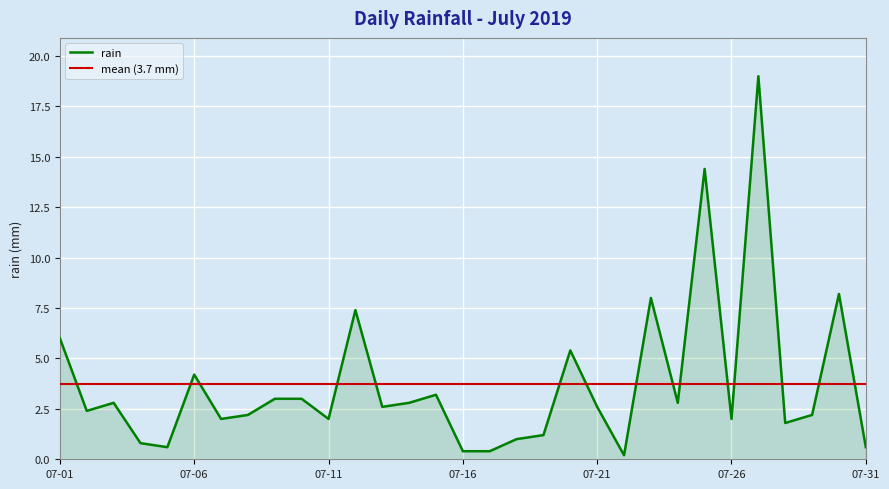

What is the change in value from 2019-07-01 to 2019-07-07?

-4.0